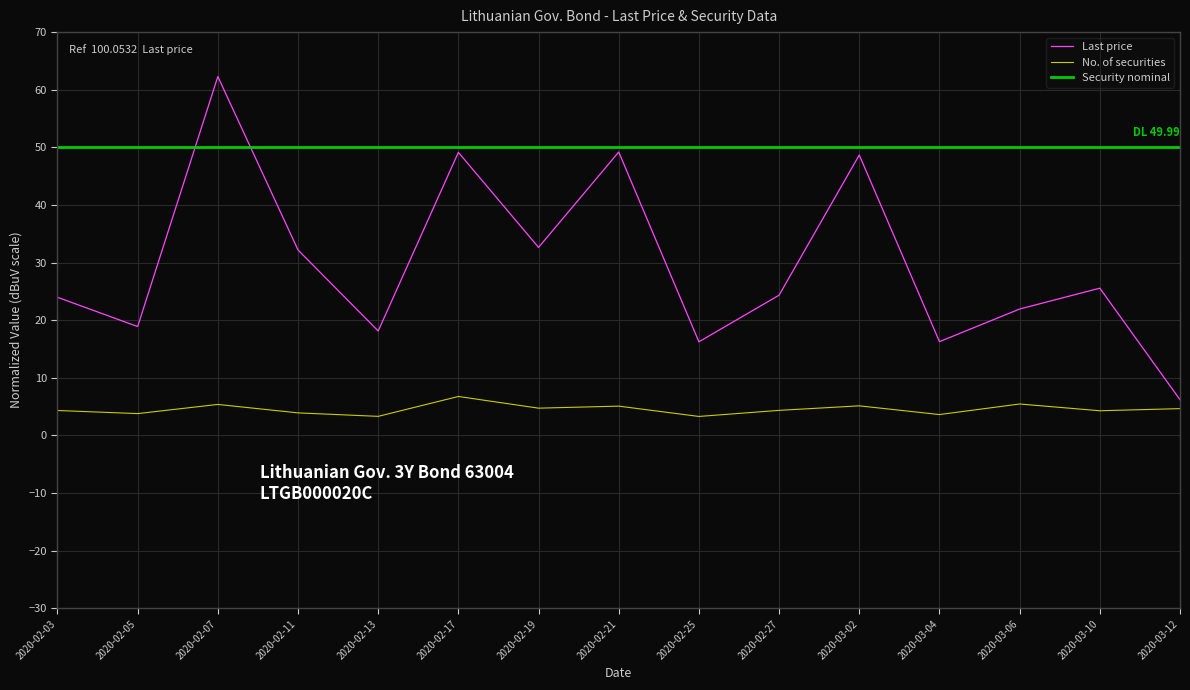

Is the value of No. of securities at 2020-03-06 greater than the value of Last price at 2020-02-25?

No